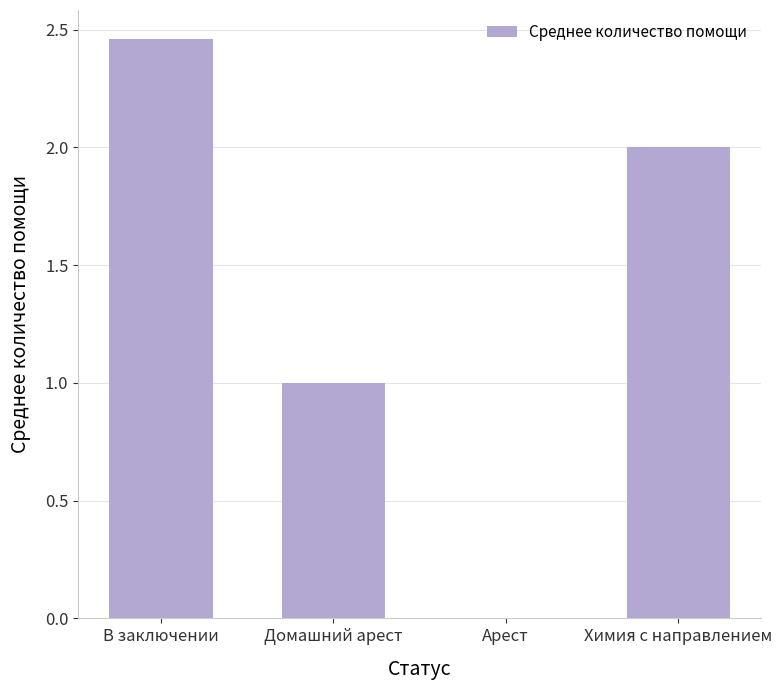

At which category does the chart reach its peak across all series?

В заключении